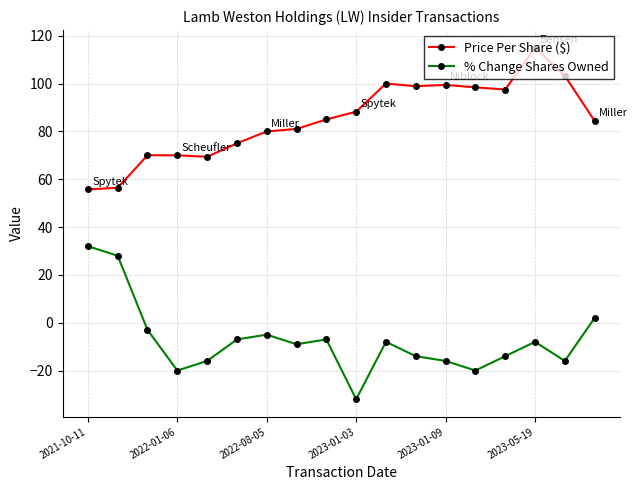

What is the highest value of the Price Per Share ($) series?

115.0